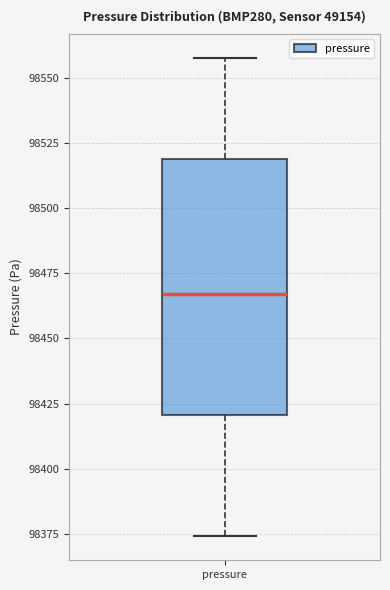

Transcribe this box plot: give where the median line is, the range the box spans, and where the two whiskers end, as read against the y-axis. The values are not printed on the chart, so give them approximately, as read against the axis.

median 98465, box 98420 to 98520, whiskers 98375 to 98560